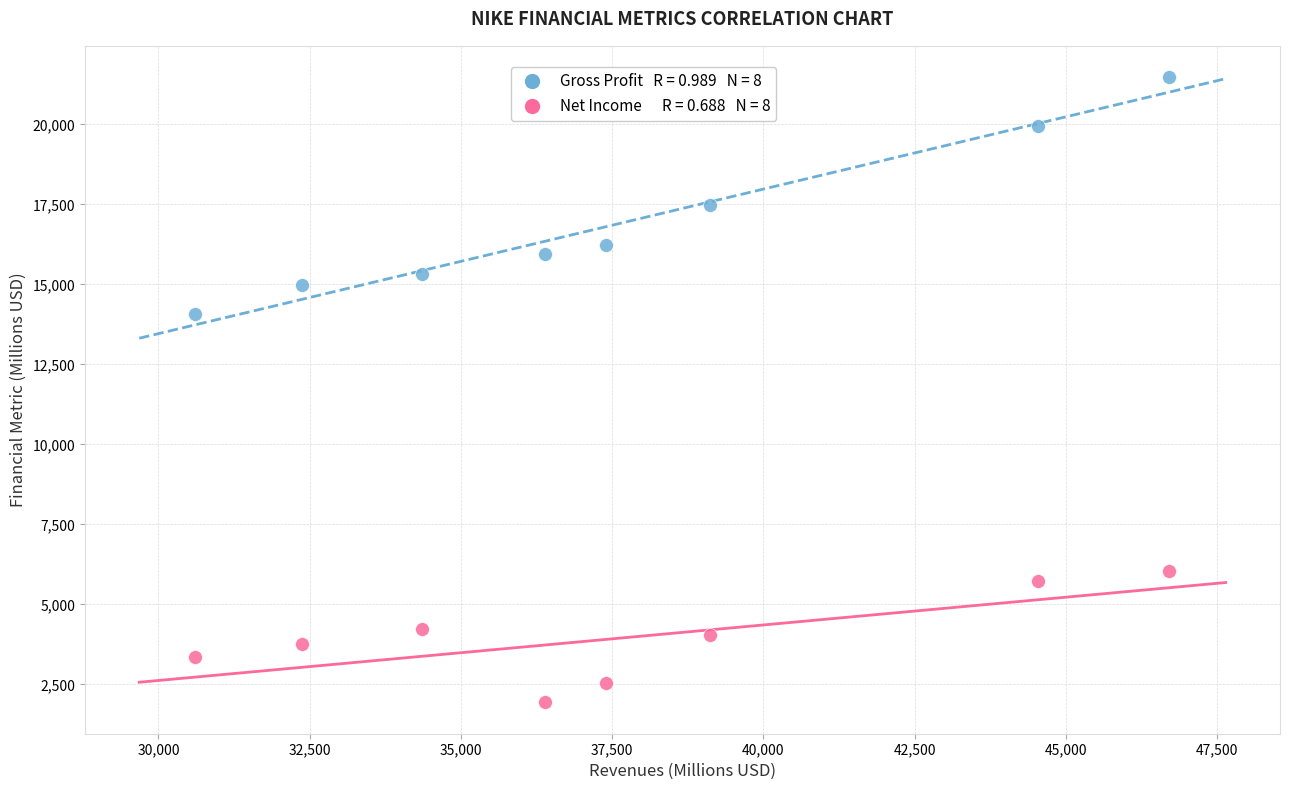

Across all data points, what is the range of Y values (max minus min)?

19546